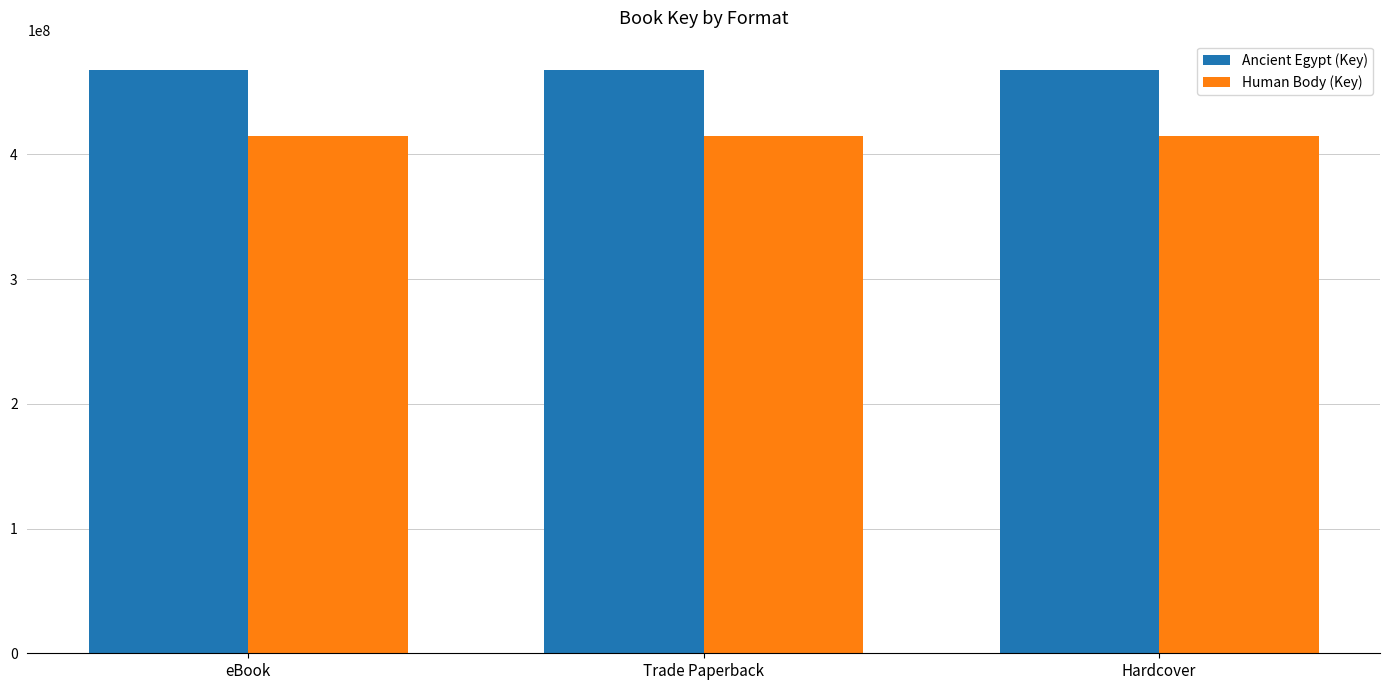

What is the maximum value for Human Body (Key)?

414448131